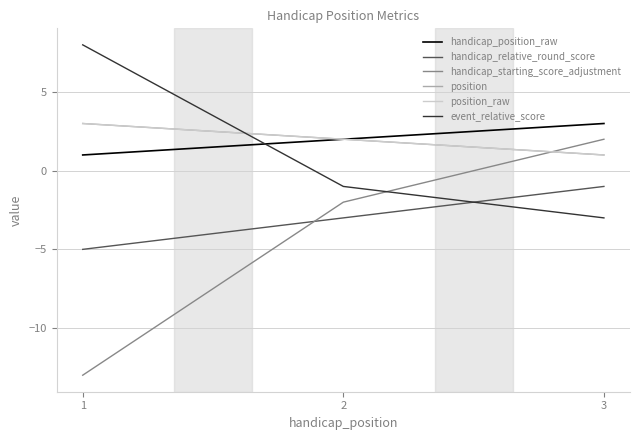

List the series in order of their peak value, lowest first.

handicap_relative_round_score, handicap_starting_score_adjustment, handicap_position_raw, position, position_raw, event_relative_score